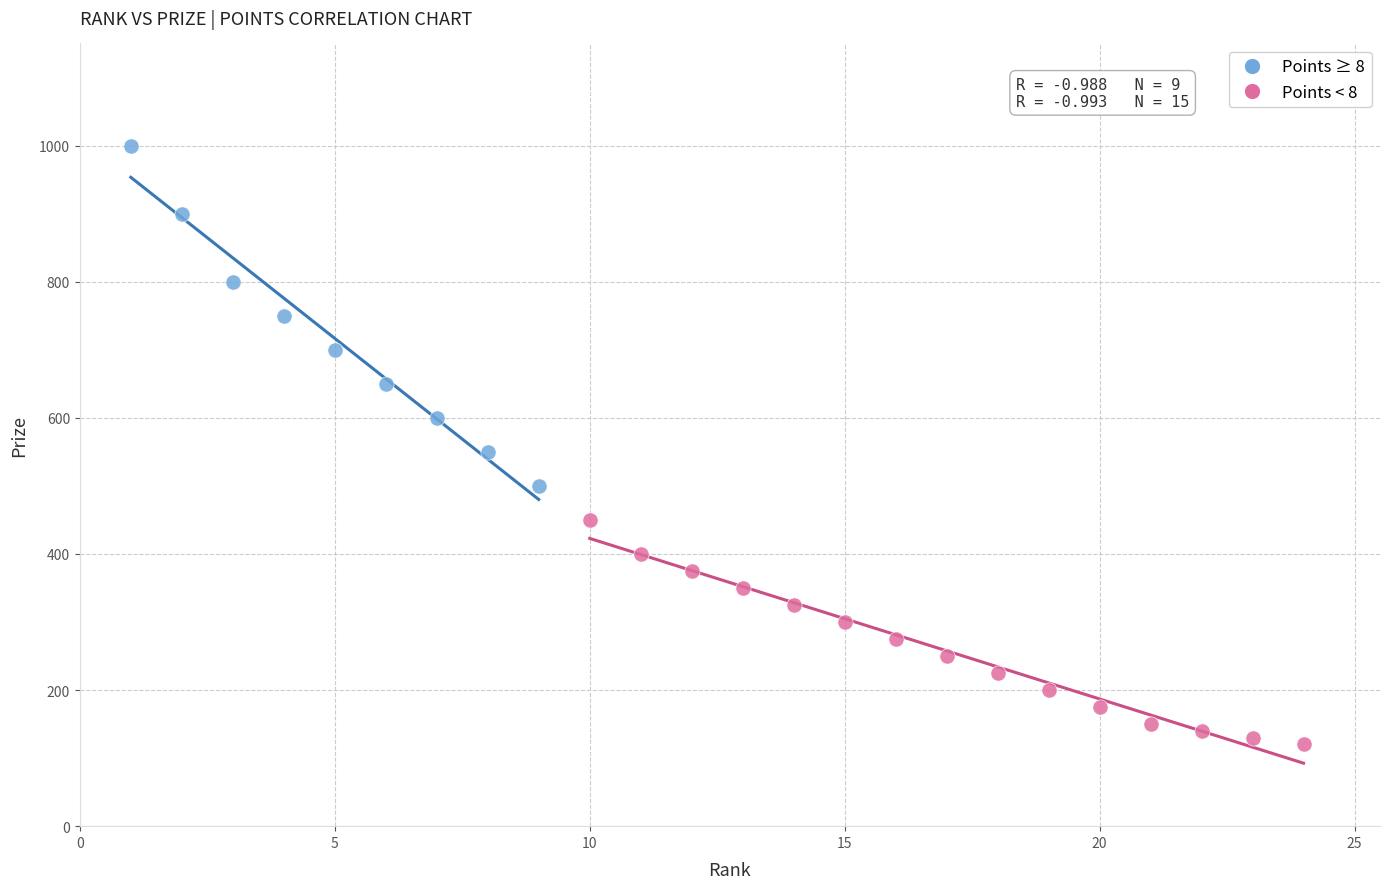

Which series contains the lowest Y value?

Points < 8